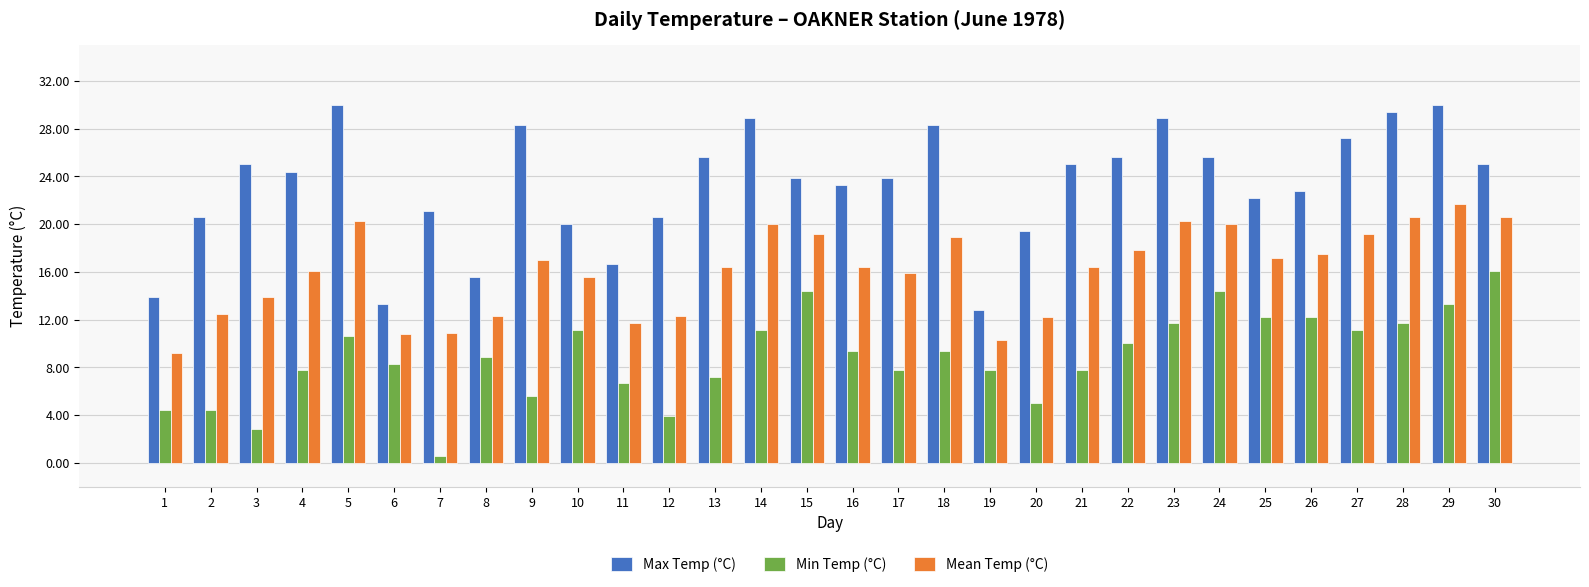

What is the maximum value shown in the chart?

30.0